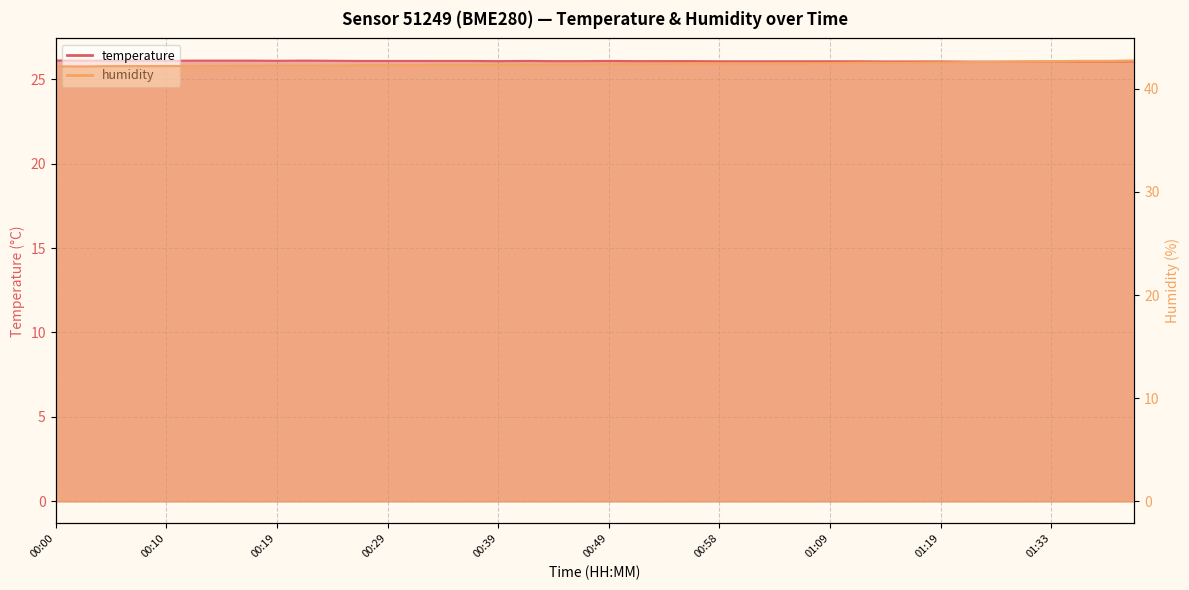

Which series has the largest total across all categories?

humidity